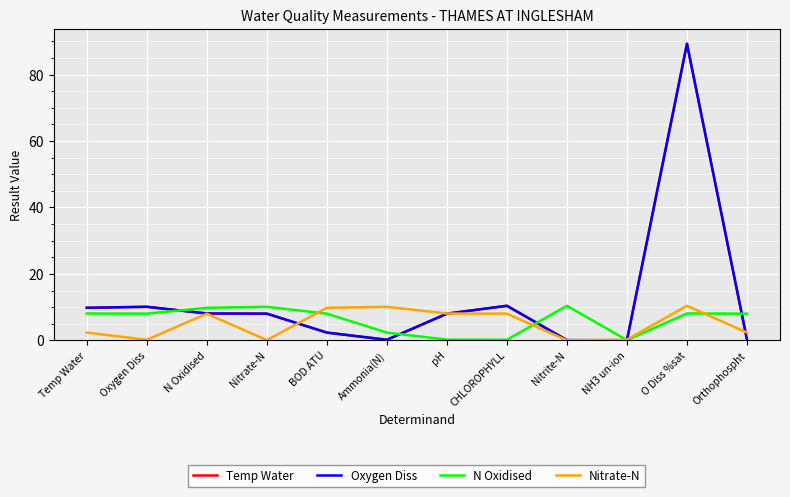

Read the N Oxidised value at pH.

0.2